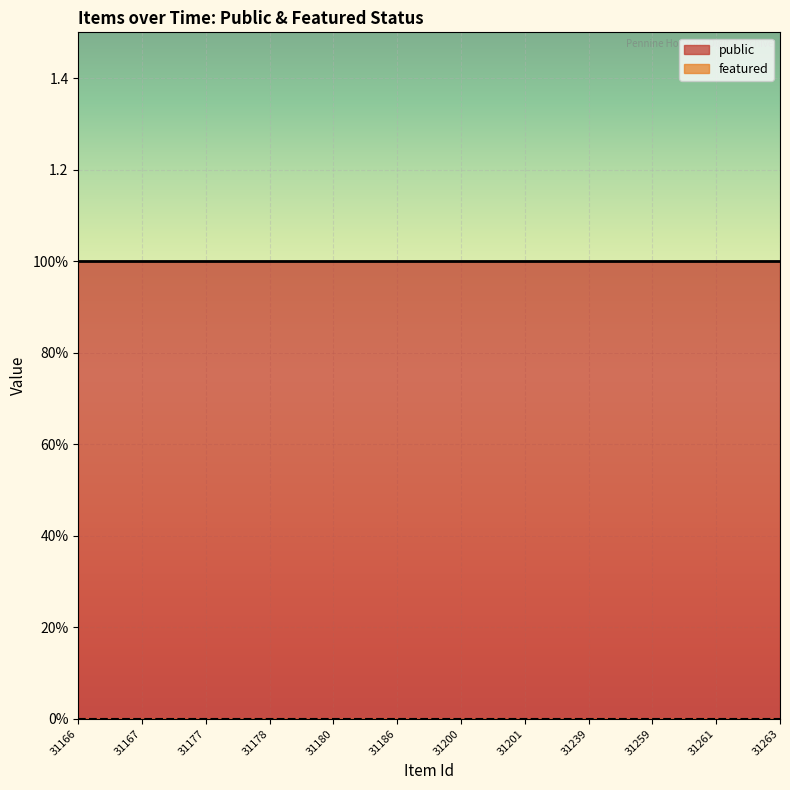

Which series has the widest spread of values?

public